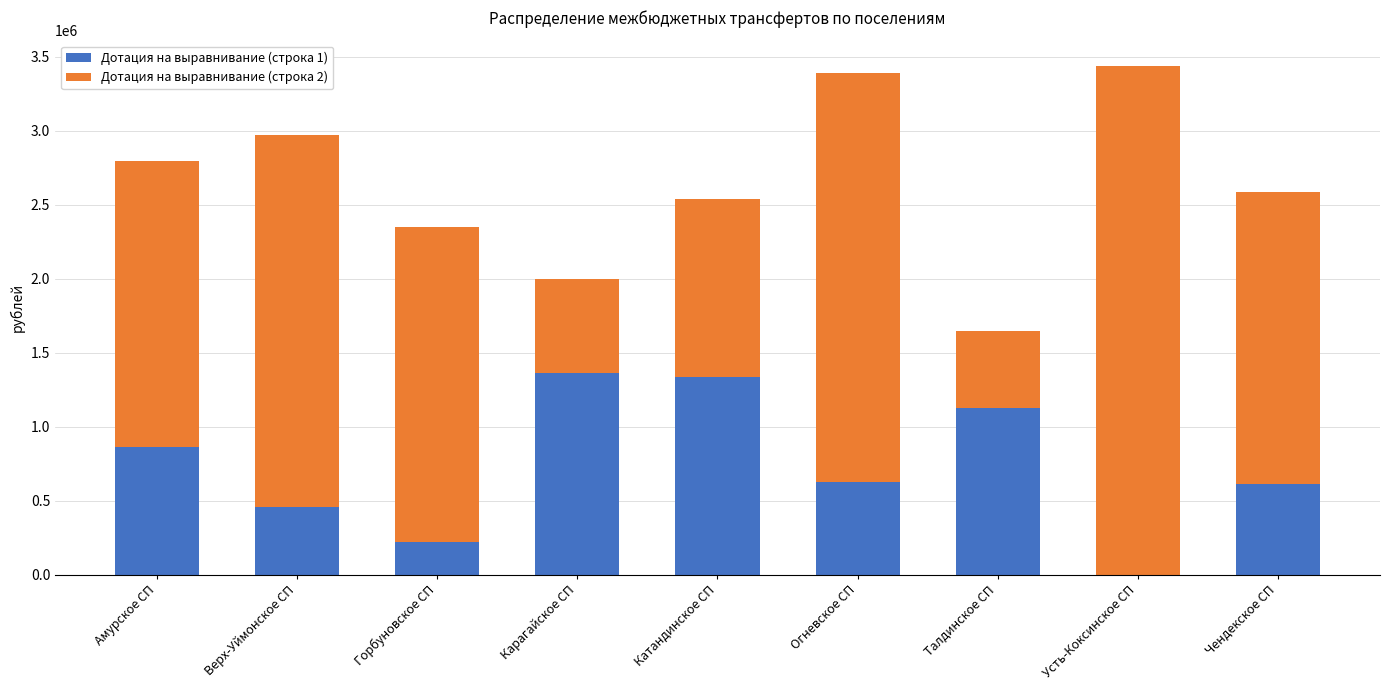

The Дотация на выравнивание (строка 1) series shows 0 at Усть-Коксинское СП. True or false?

True